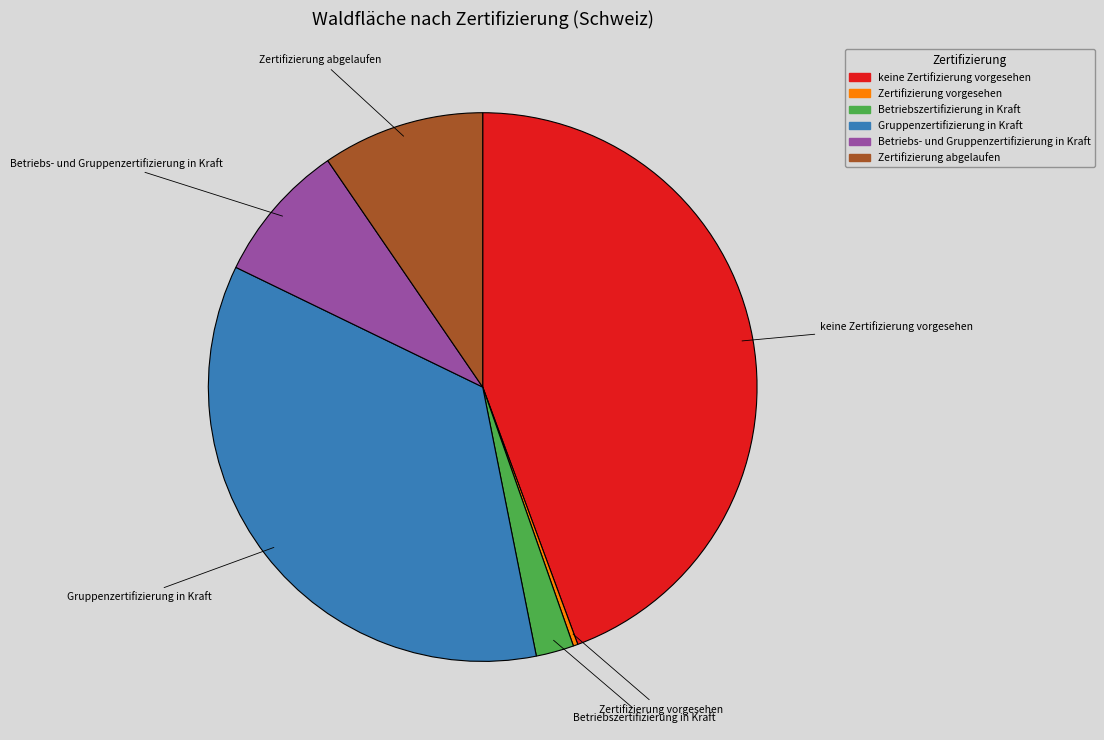

Is there any slice that represents more than half of the pie?

No